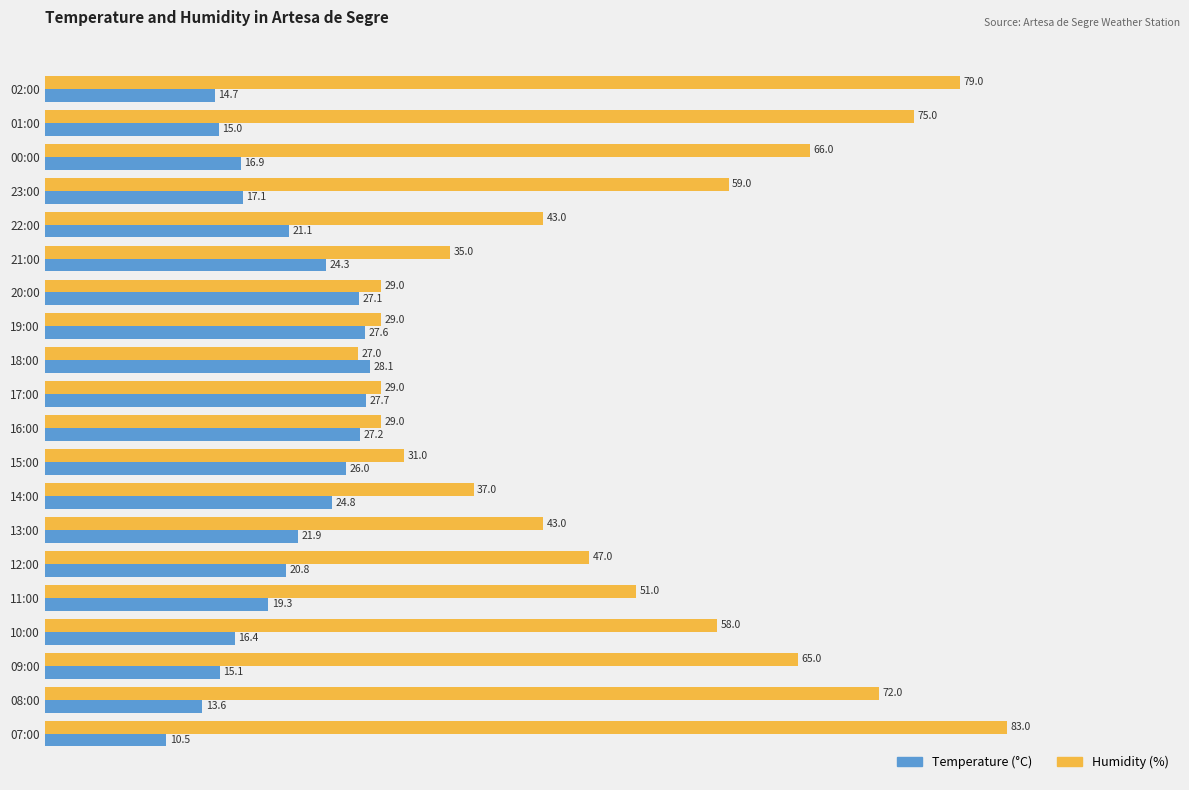

Is it true that Temperature (°C) equals 30.3 at 00:00?

False